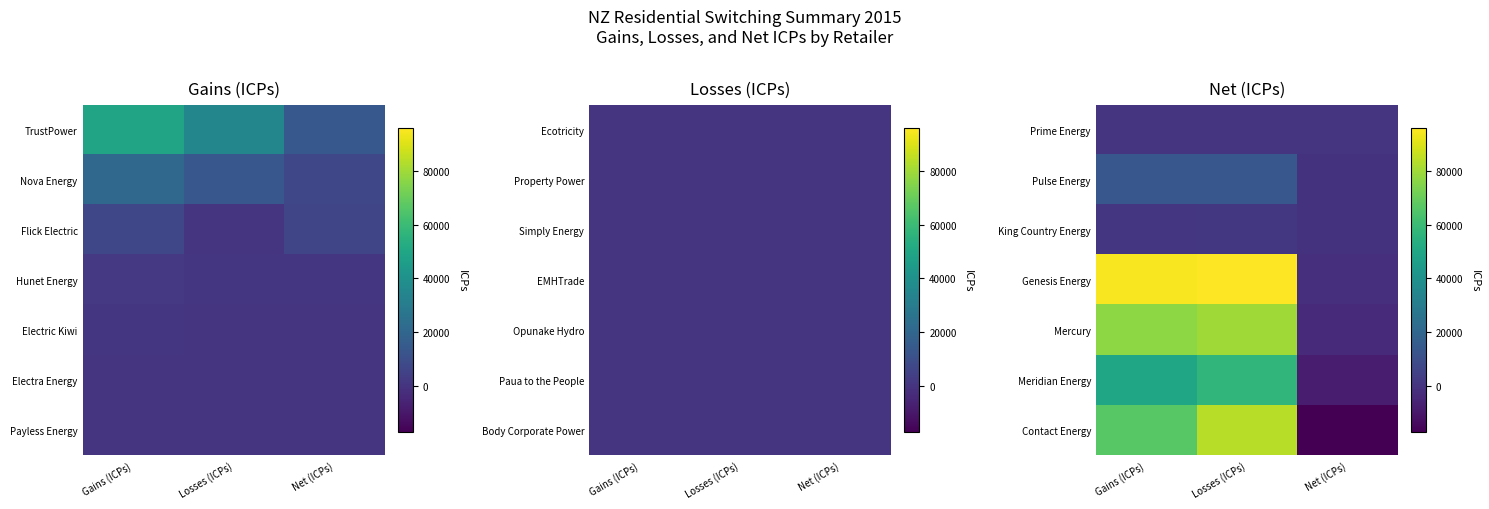

At which category is the sum across all series the highest?

Losses (ICPs)